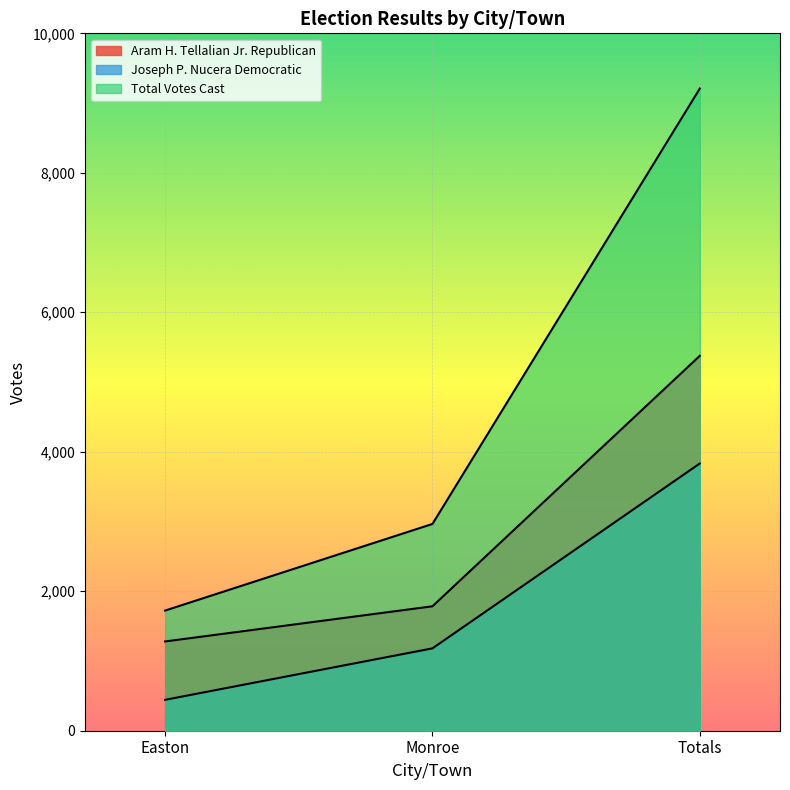

Is it true that Joseph P. Nucera Democratic equals 1181 at Monroe?

True